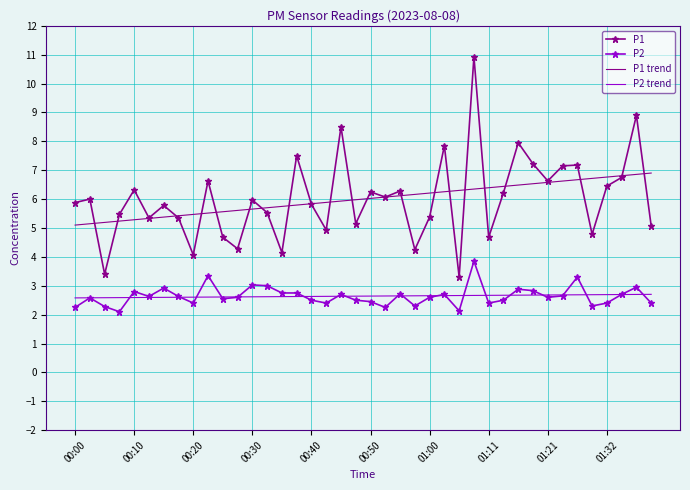

List the series in order of their peak value, highest first.

P1, P1 trend, P2, P2 trend